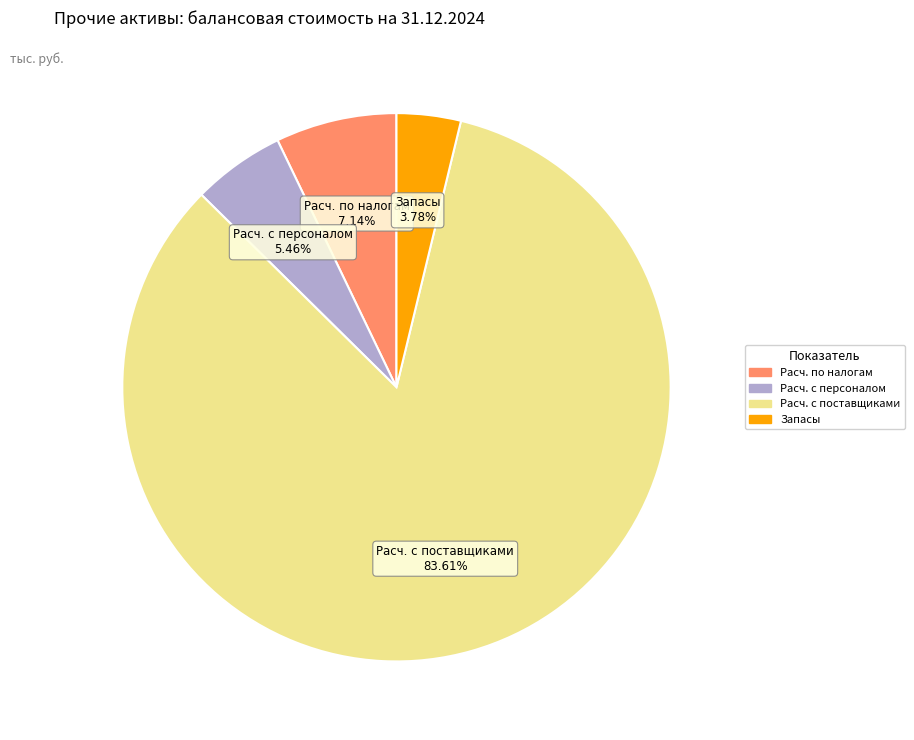

Does any single category account for the majority?

Yes